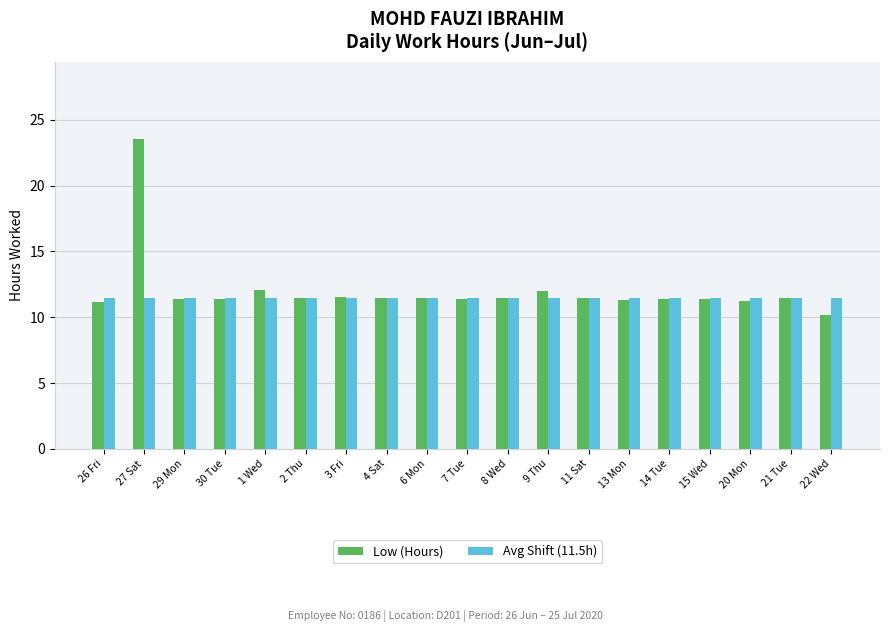

Which series has the widest spread of values?

Low (Hours)